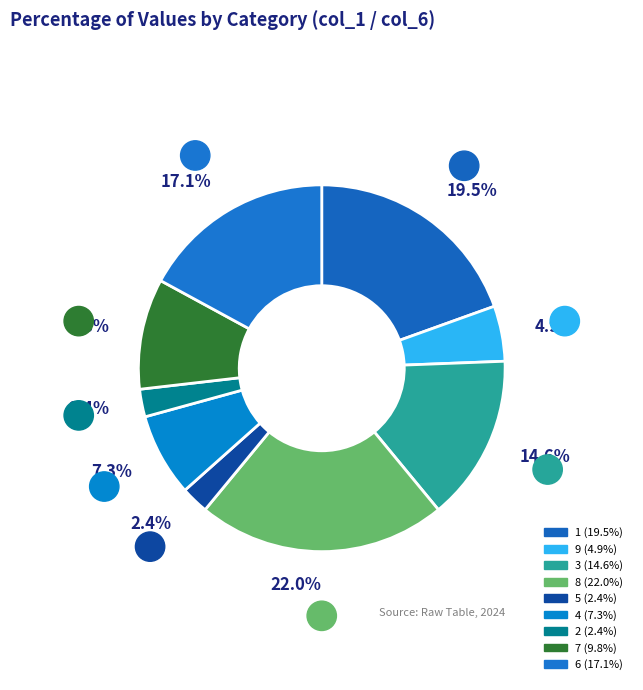

To the nearest percent, what is the average slice percentage?

11%